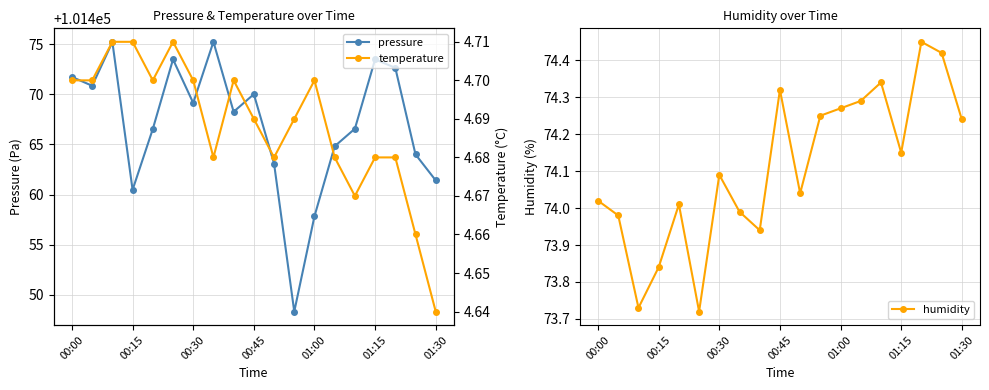

In humidity, how many points are higher than both neighbors (excluding endpoints)?

5